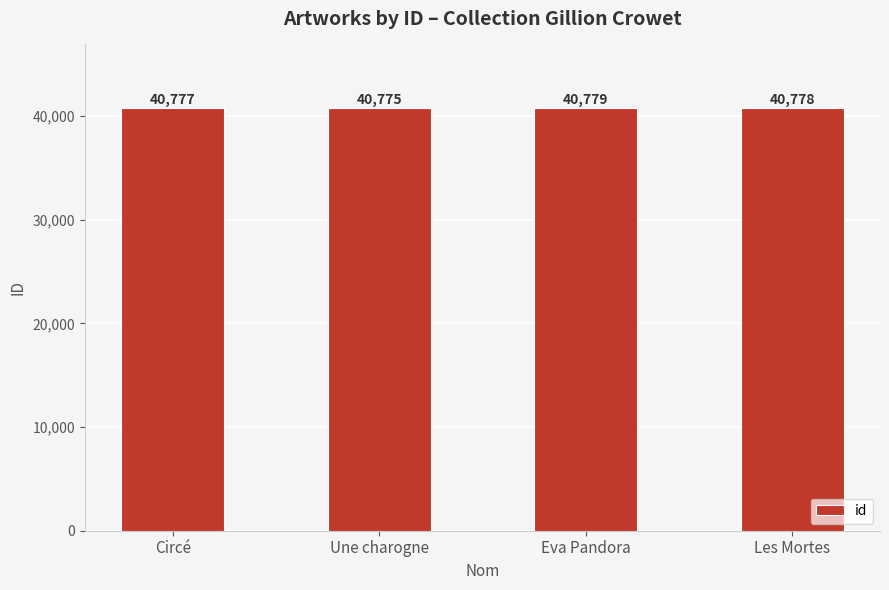

Count the values in the range 40777 to 40779.

3